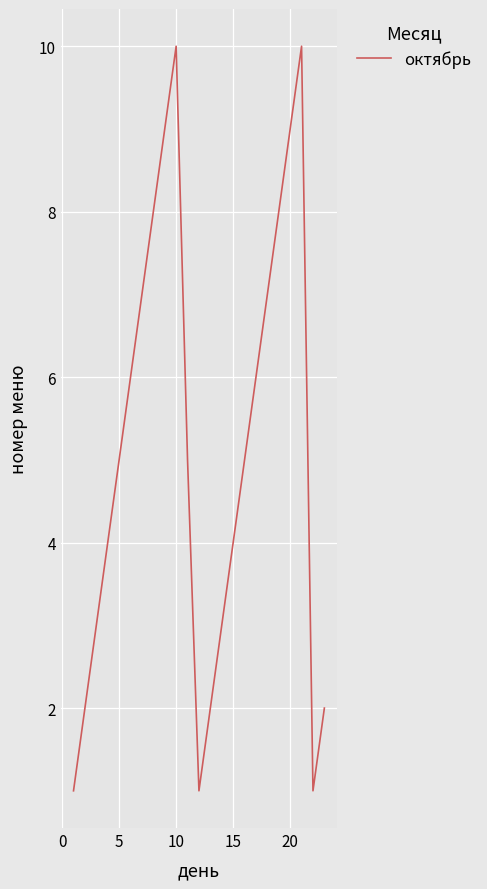

What is the maximum value shown in the chart?

10